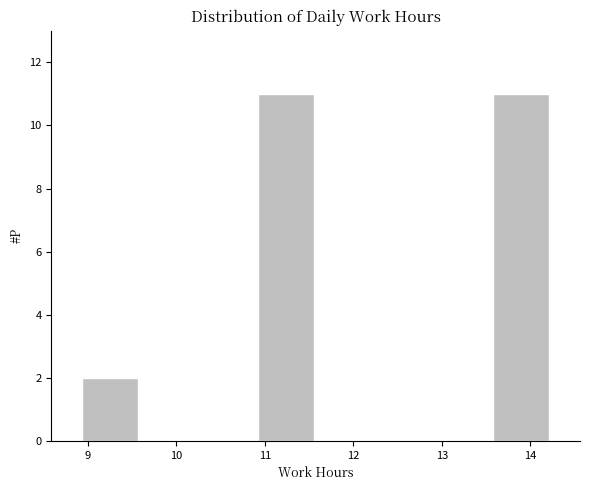

Reading left to right, transcribe this chart: for each bar, give the range it covers on the x-axis and its height. Neither the bar edges nor the heights are printed on the chart, so give them approximately, as read against the axes.

8.9 to 9.6: 2
9.6 to 10.2: 0
10.2 to 10.9: 0
10.9 to 11.6: 11
11.6 to 12.2: 0
12.2 to 12.9: 0
12.9 to 13.6: 0
13.6 to 14.2: 11